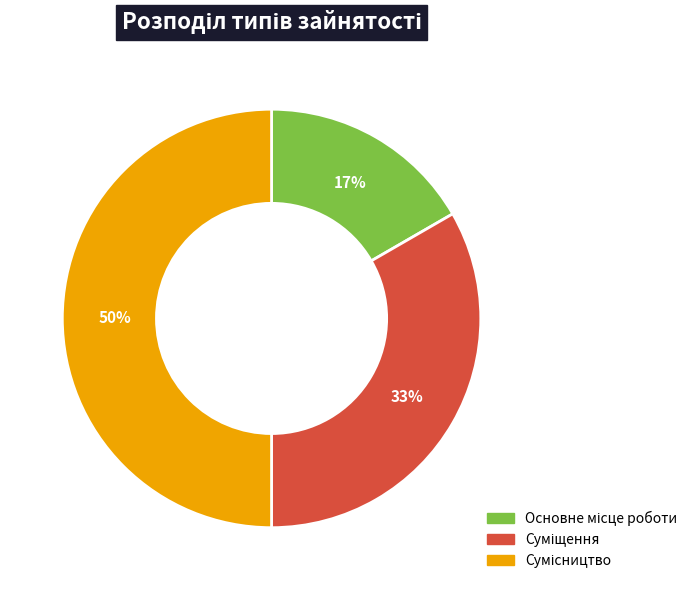

To the nearest percent, what is the difference between the largest and smallest slice percentages?

33%